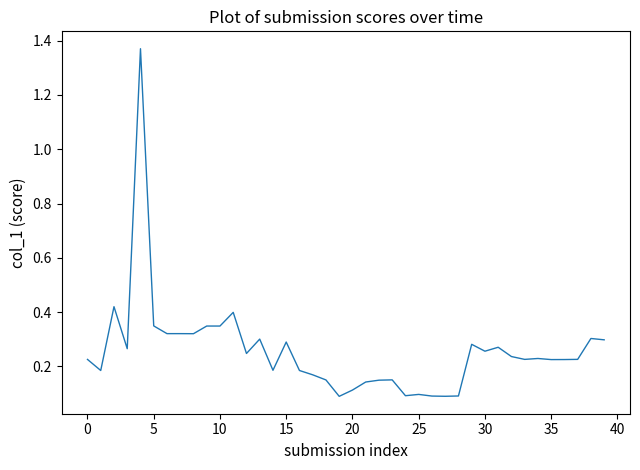

Is this an area chart (filled region under the line)?

No